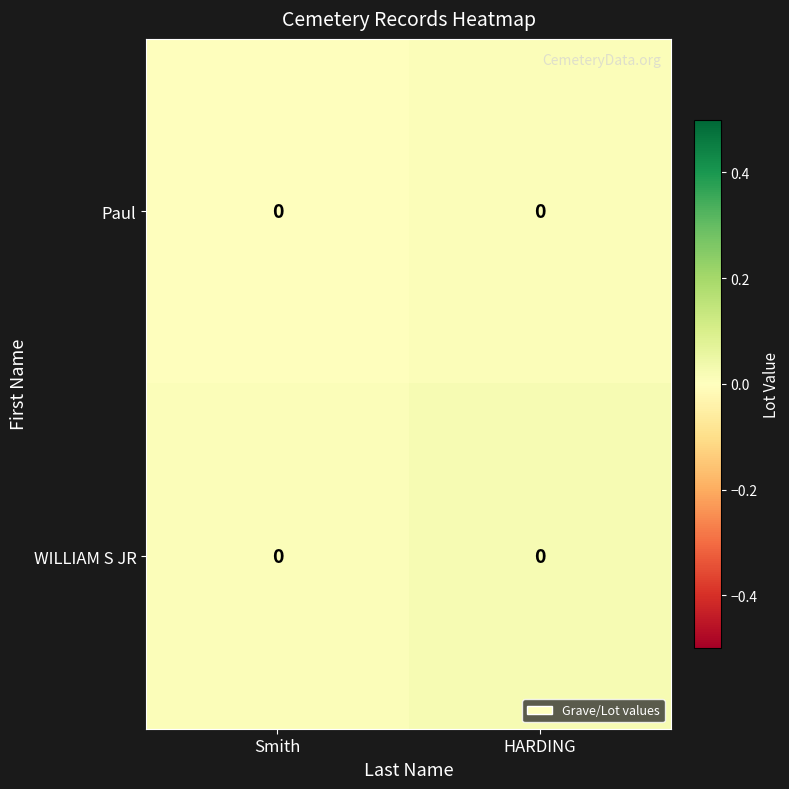

At which category does the chart reach its peak across all series?

HARDING